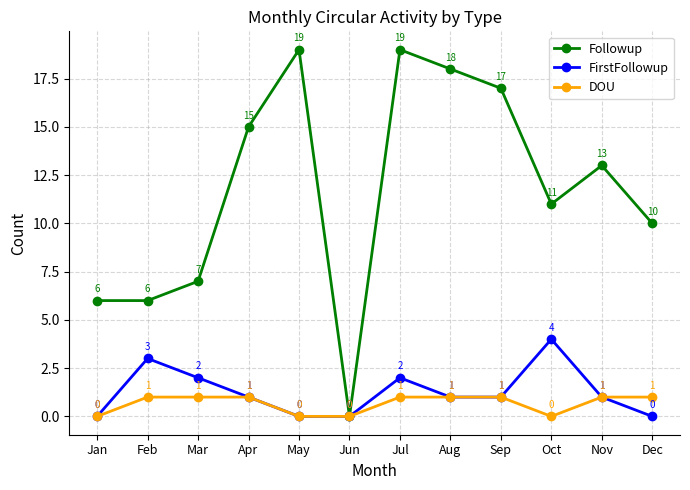

Is it true that FirstFollowup equals 2 at Dec?

False